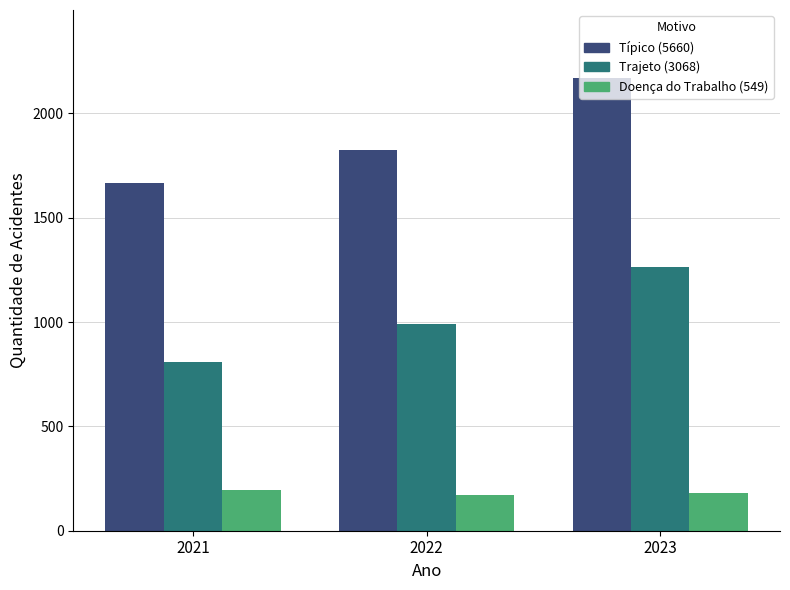

At which category is the sum across all series the highest?

2023